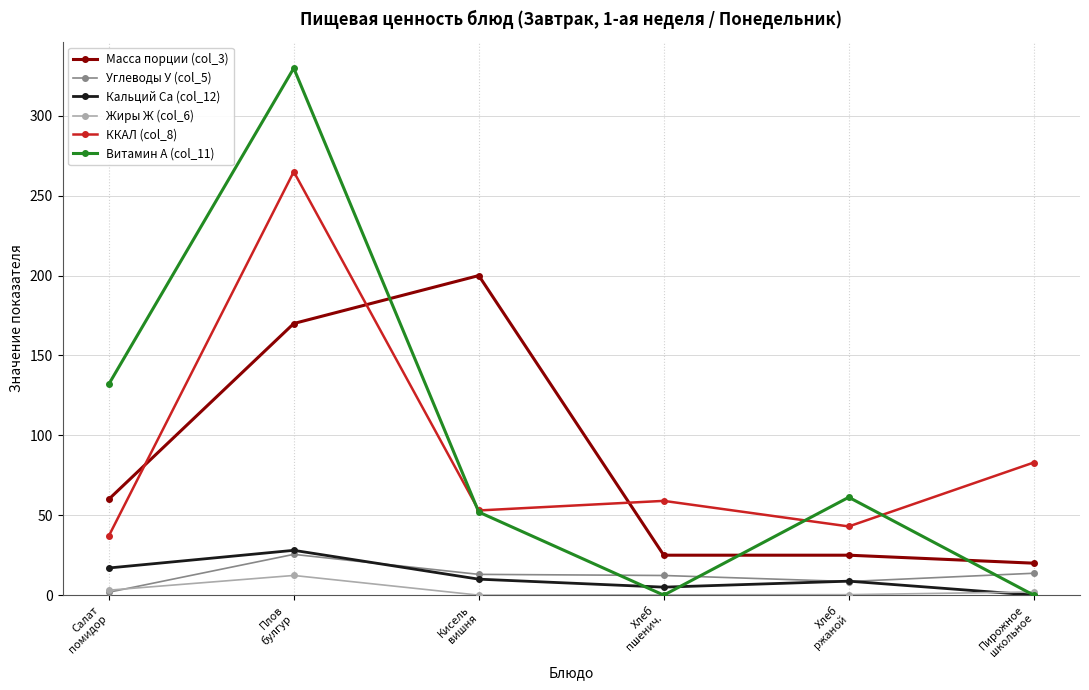

What is the difference between the Жиры Ж (col_6) values at Плов
булгур and Хлеб
ржаной?

12.0